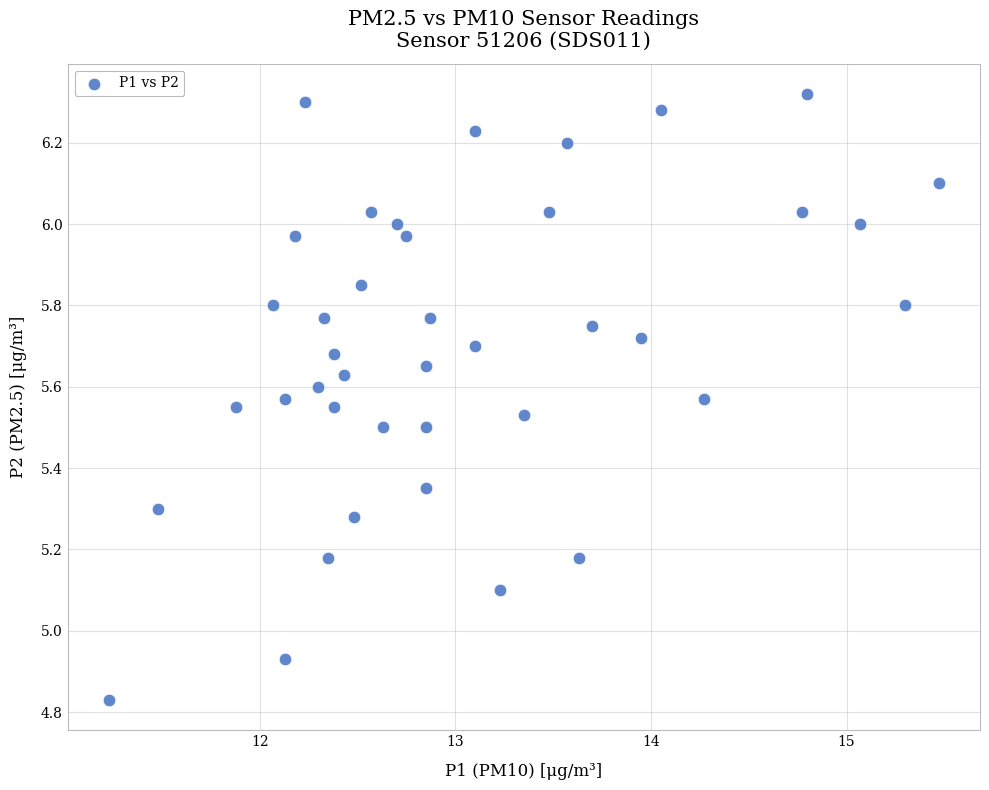

What is the range of Y values (max minus min)?

1.5